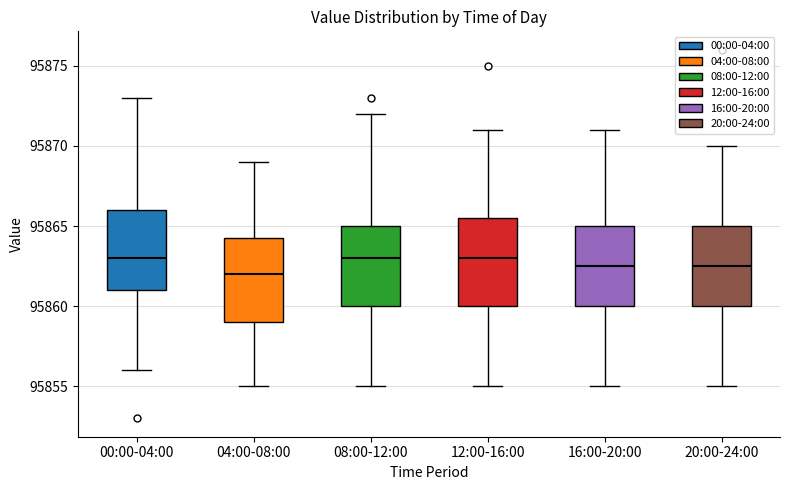

Where is the lower edge of the box for 08:00-12:00 on the y-axis? The values are not printed on the chart, so give them approximately, as read against the axis.

95860.0